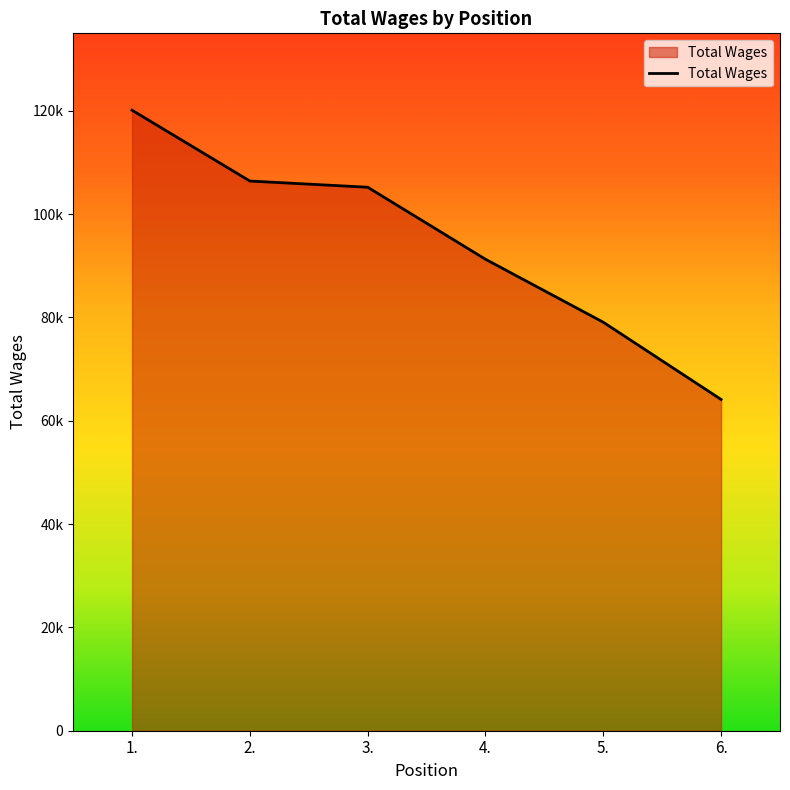

What is the difference between the second highest and minimum values?

42278